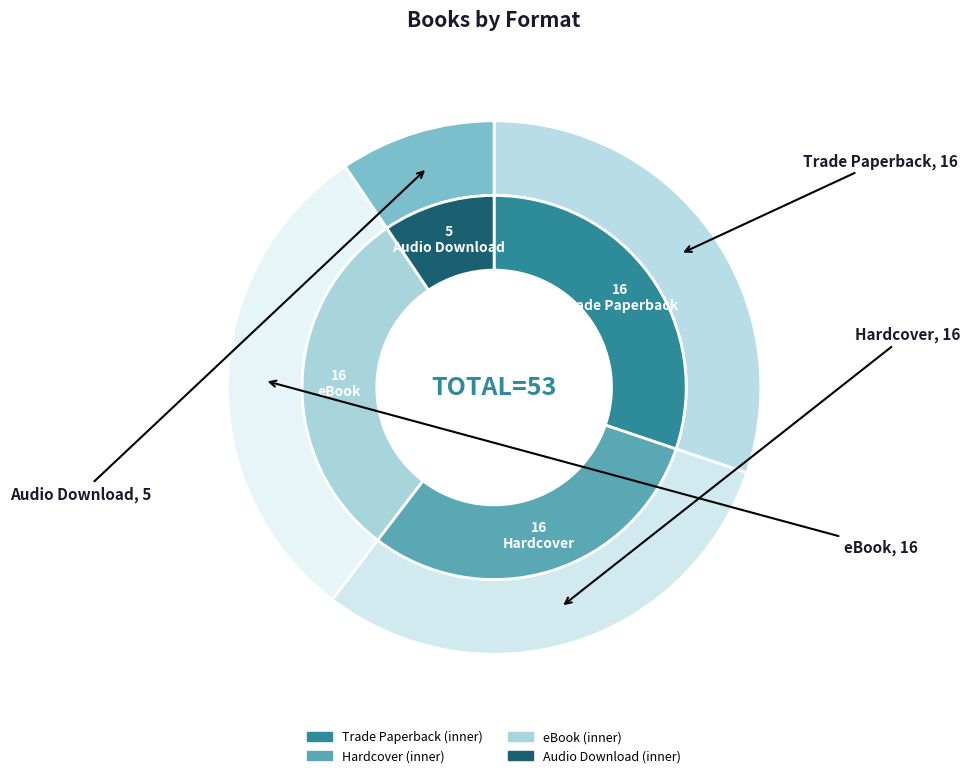

Is it true that Hardcover is 30% of the pie?

True